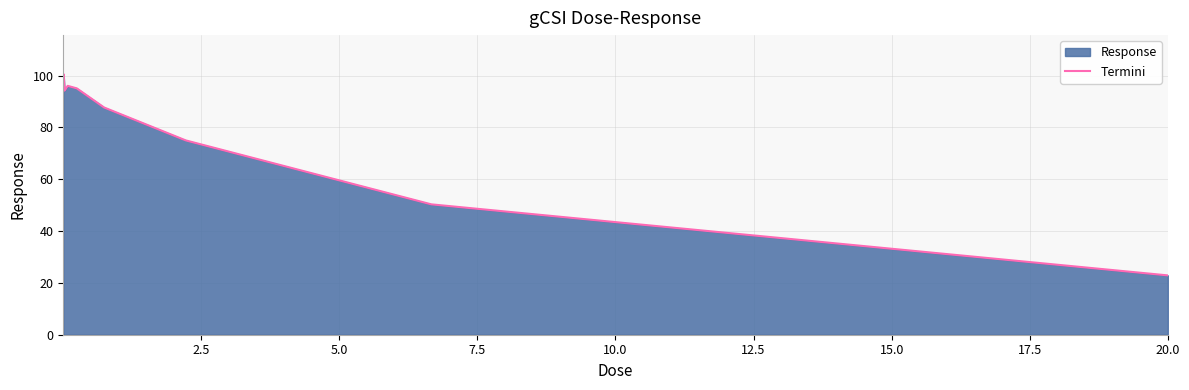

What is the smallest value displayed?

22.9